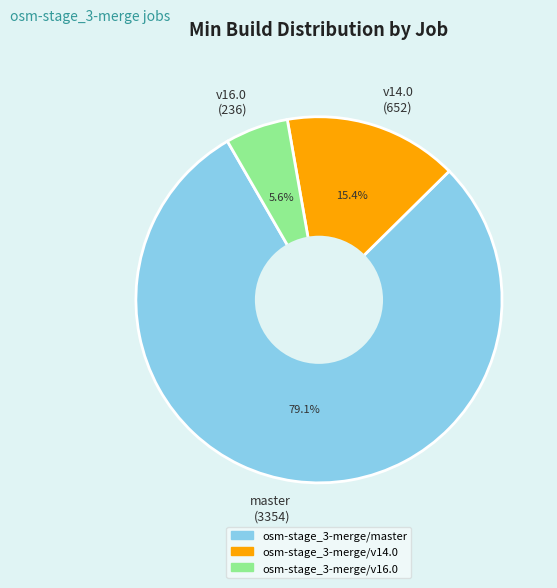

True or false: osm-stage_3-merge/v16.0 accounts for 1% of the total.

False